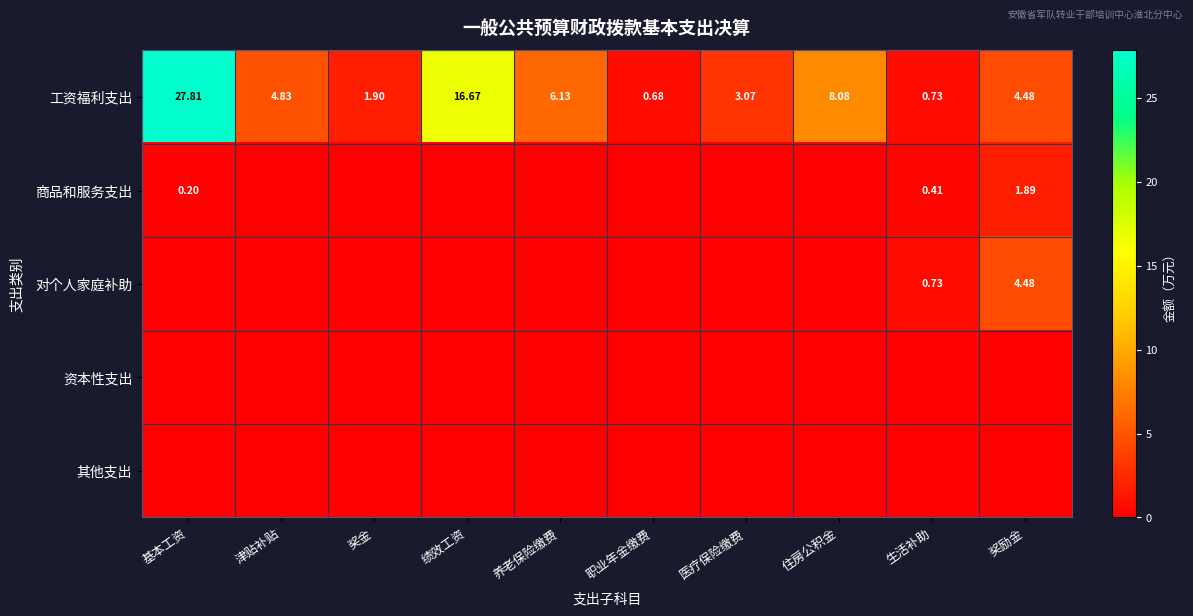

Rank the series at 奖金 from lowest to highest value.

商品和服务支出, 对个人家庭补助, 资本性支出, 其他支出, 工资福利支出